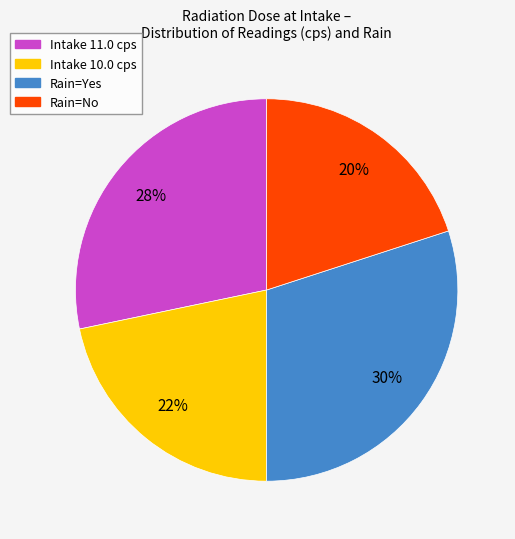

To the nearest percent, what is the difference between the largest and smallest slice percentages?

10%